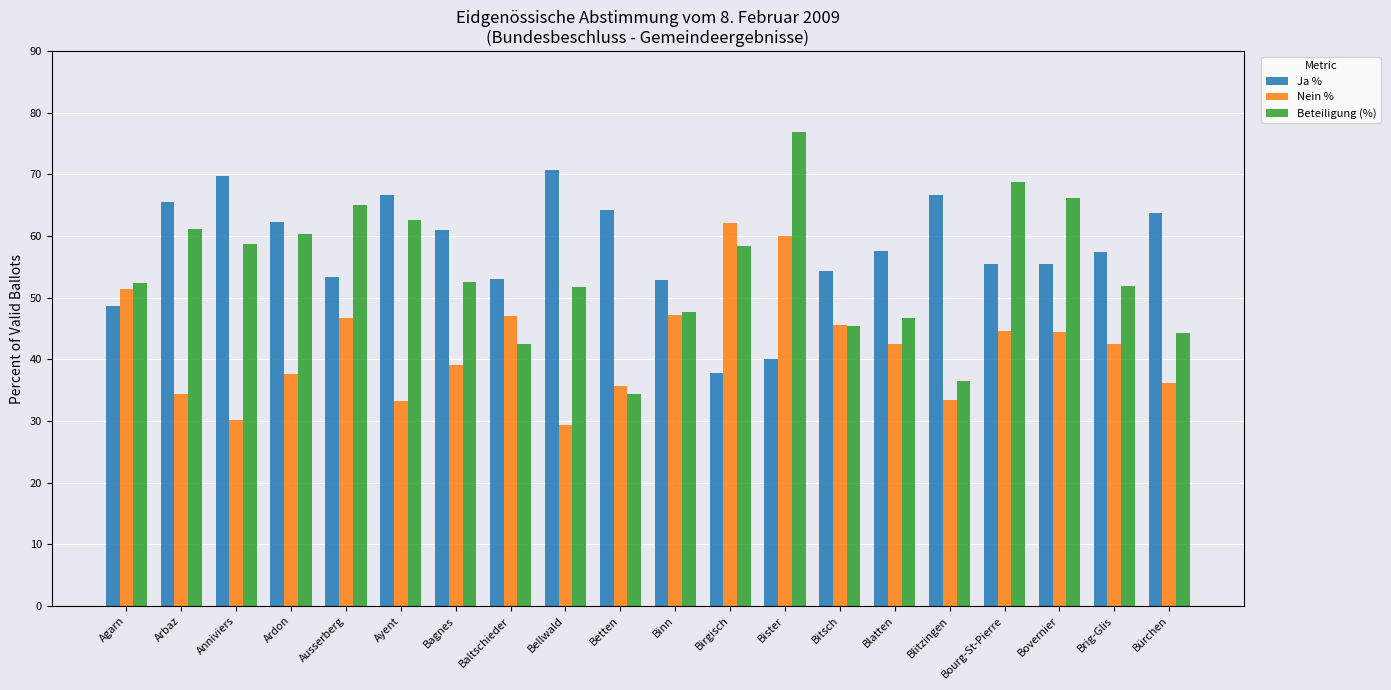

The value of Beteiligung (%) at Agarn is 76.5. True or false?

False